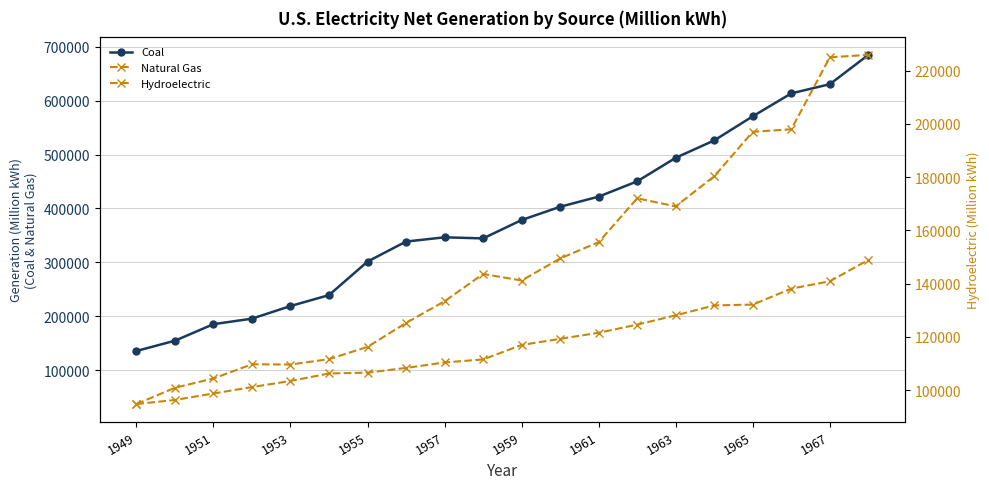

What is the lowest value of the Hydroelectric series?

94773.0